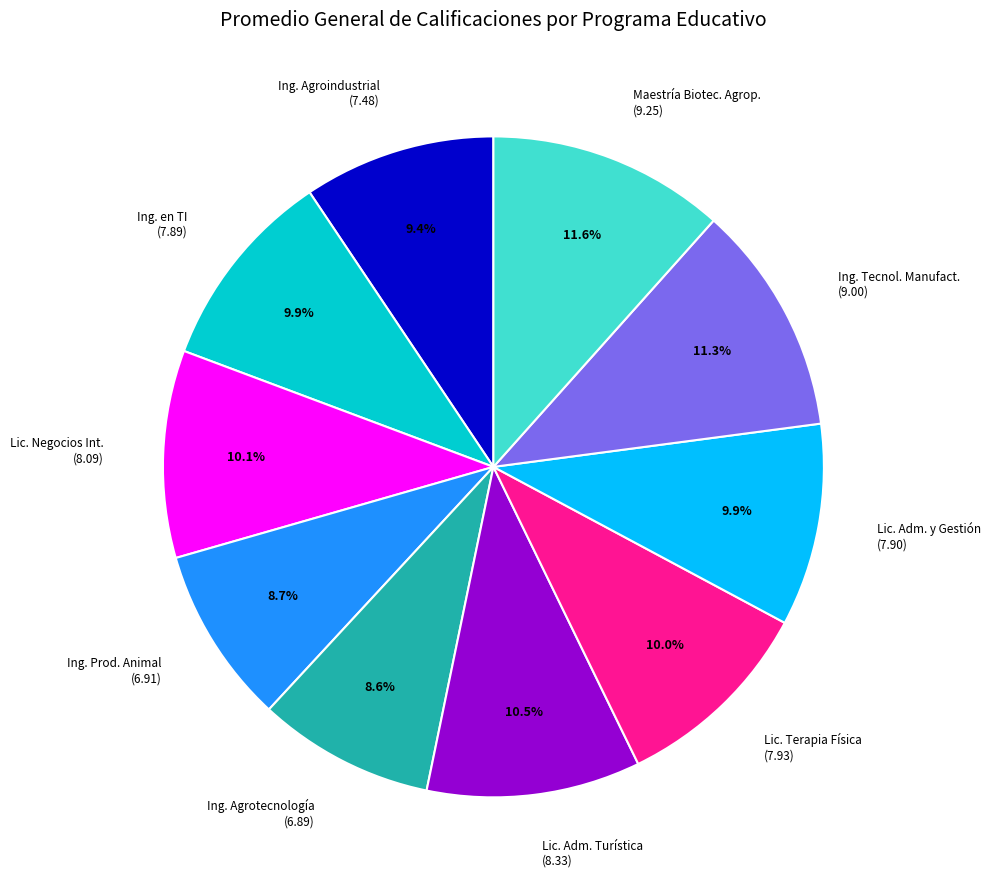

What is the ratio of the value at Lic. Terapia Física (7.93) to the value at Lic. Negocios Int. (8.09)?

1.0